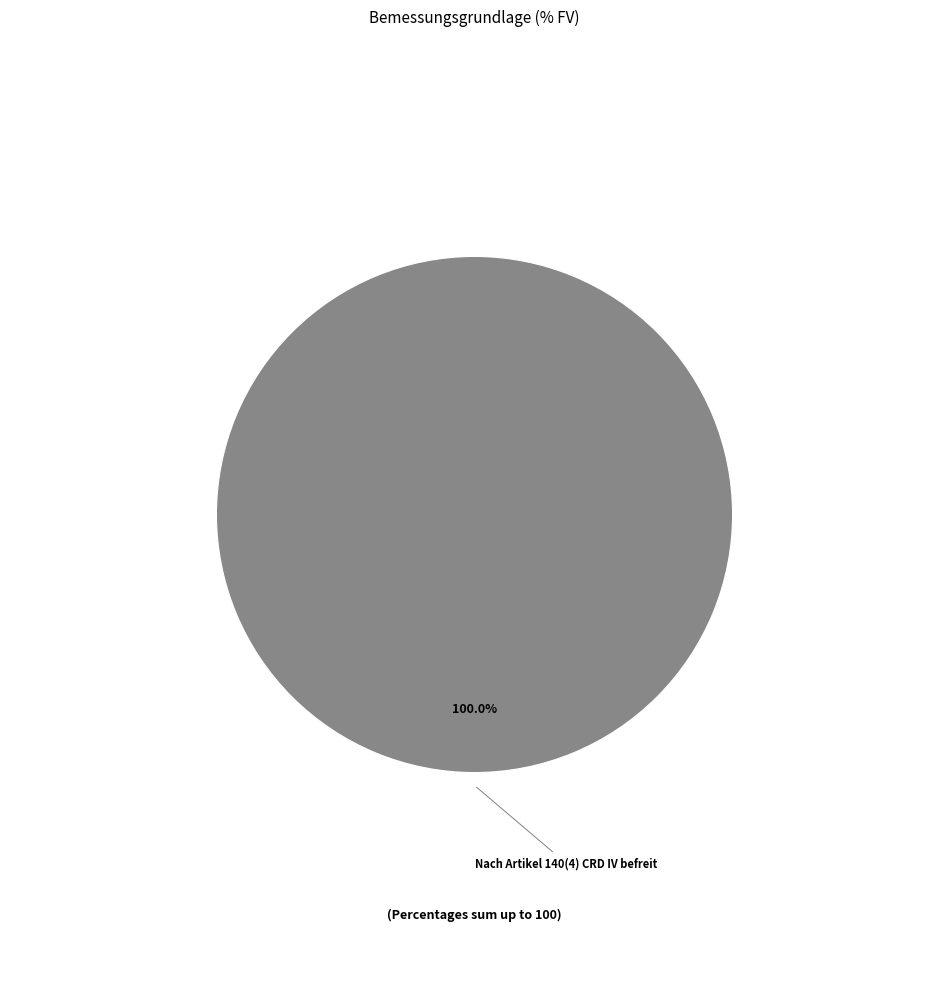

Count the number of slices in the pie.

1